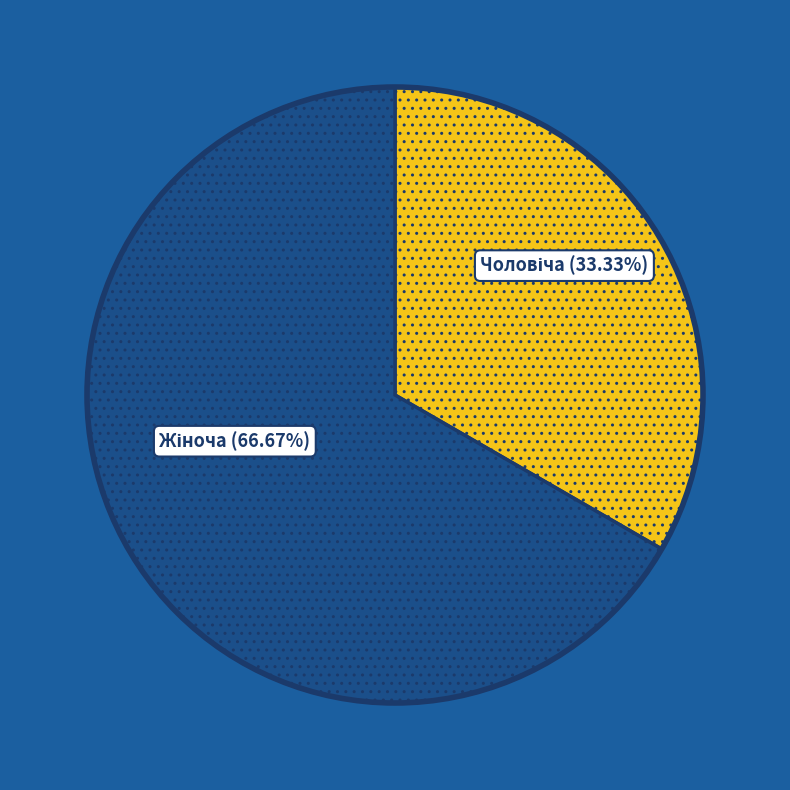

Does any single category account for the majority?

Yes